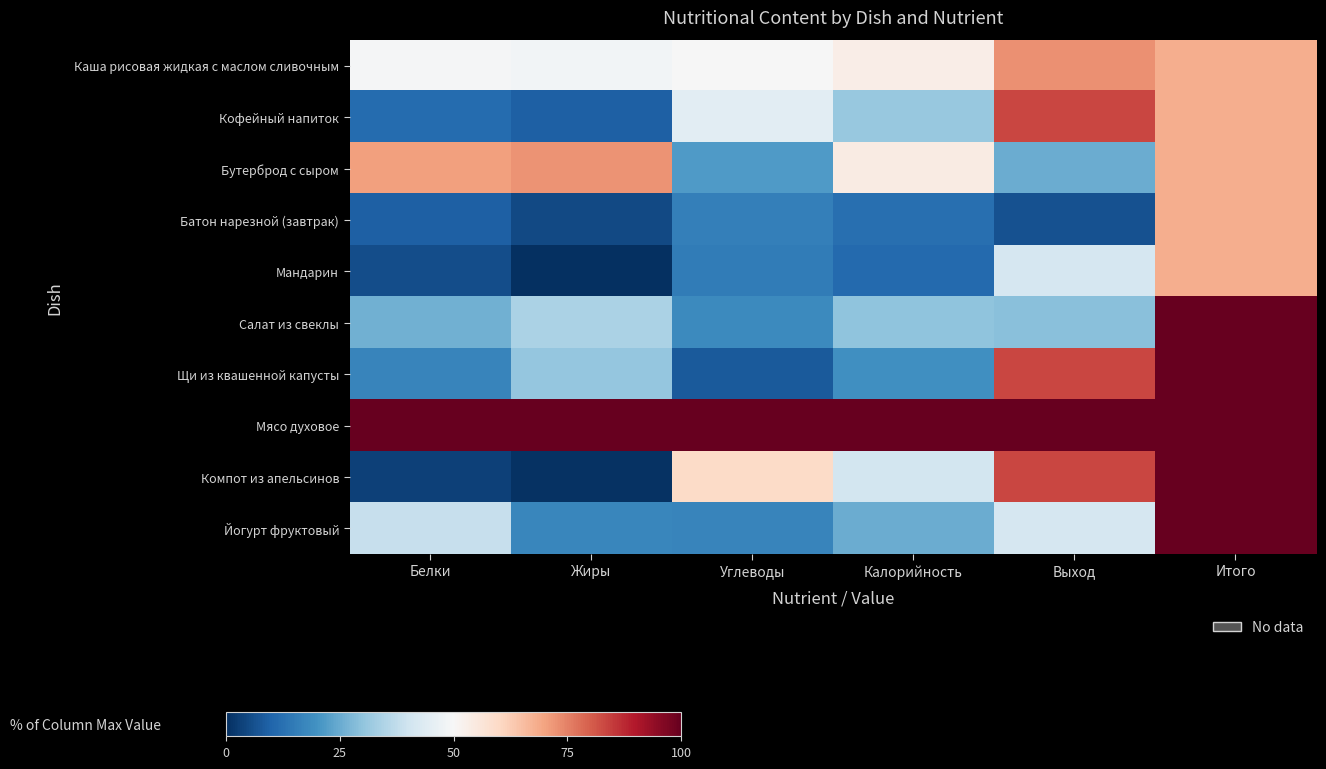

Between Выход and Белки, which is larger?

Выход